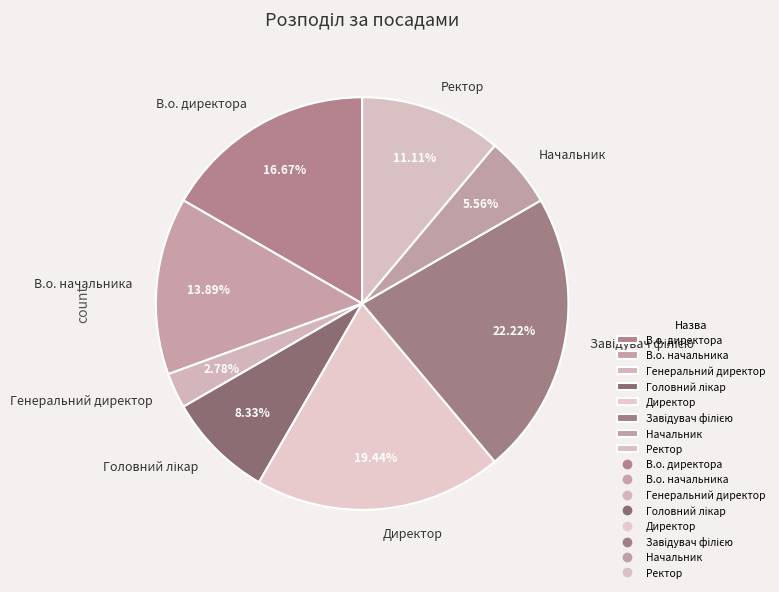

What is the smallest slice in the pie chart?

Генеральний директор